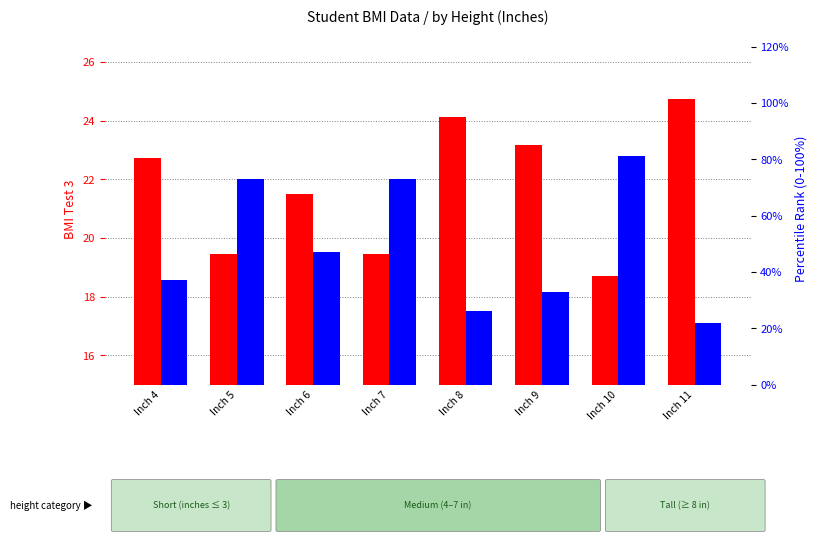

Rank the categories by BMI Test 3 value from lowest to highest.

Inch 10, Inch 5, Inch 7, Inch 6, Inch 4, Inch 9, Inch 8, Inch 11